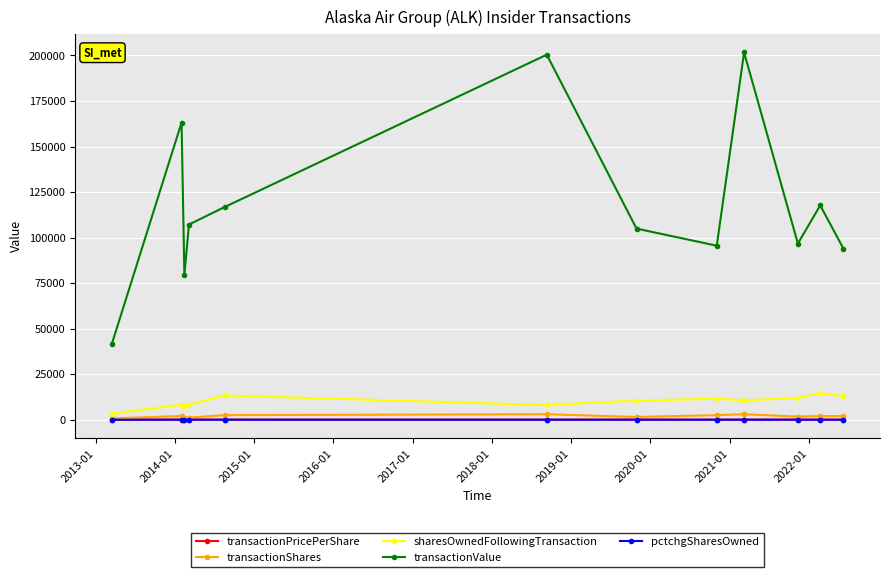

What is the greatest value displayed?

201671.0